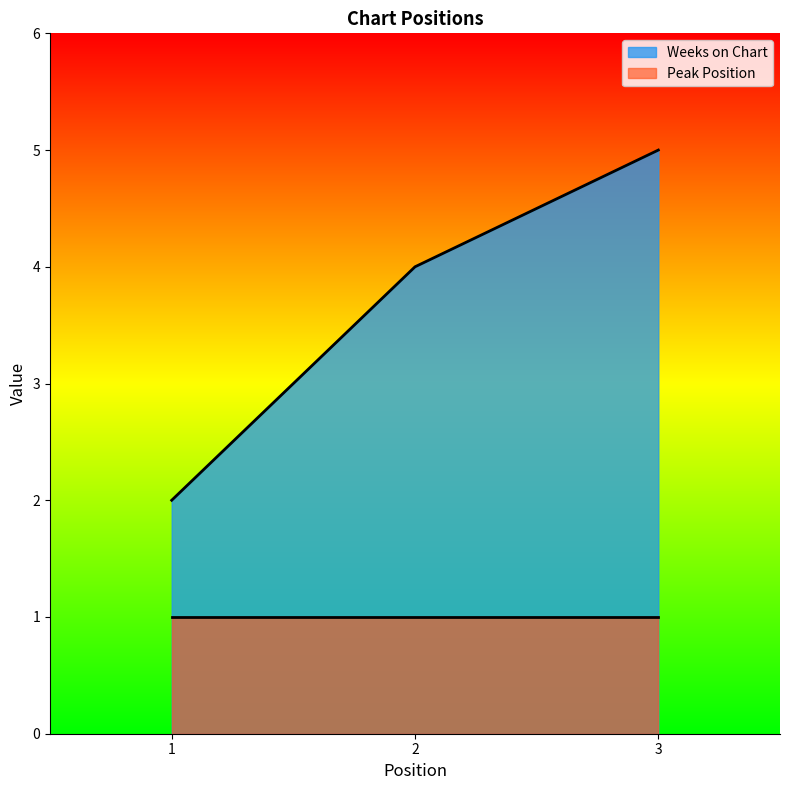

What is the average value?

4